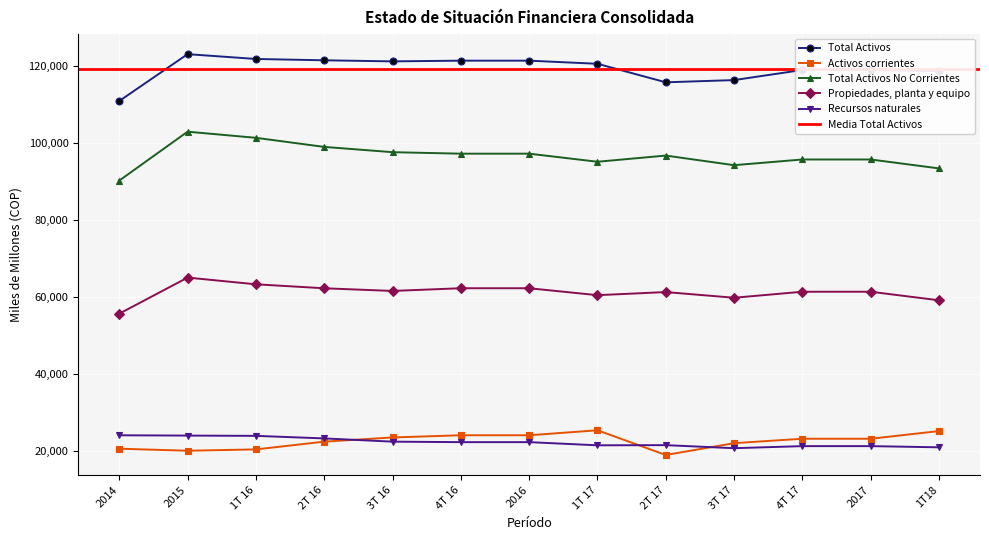

At which label does Activos corrientes first exceed 23224?

3T 16